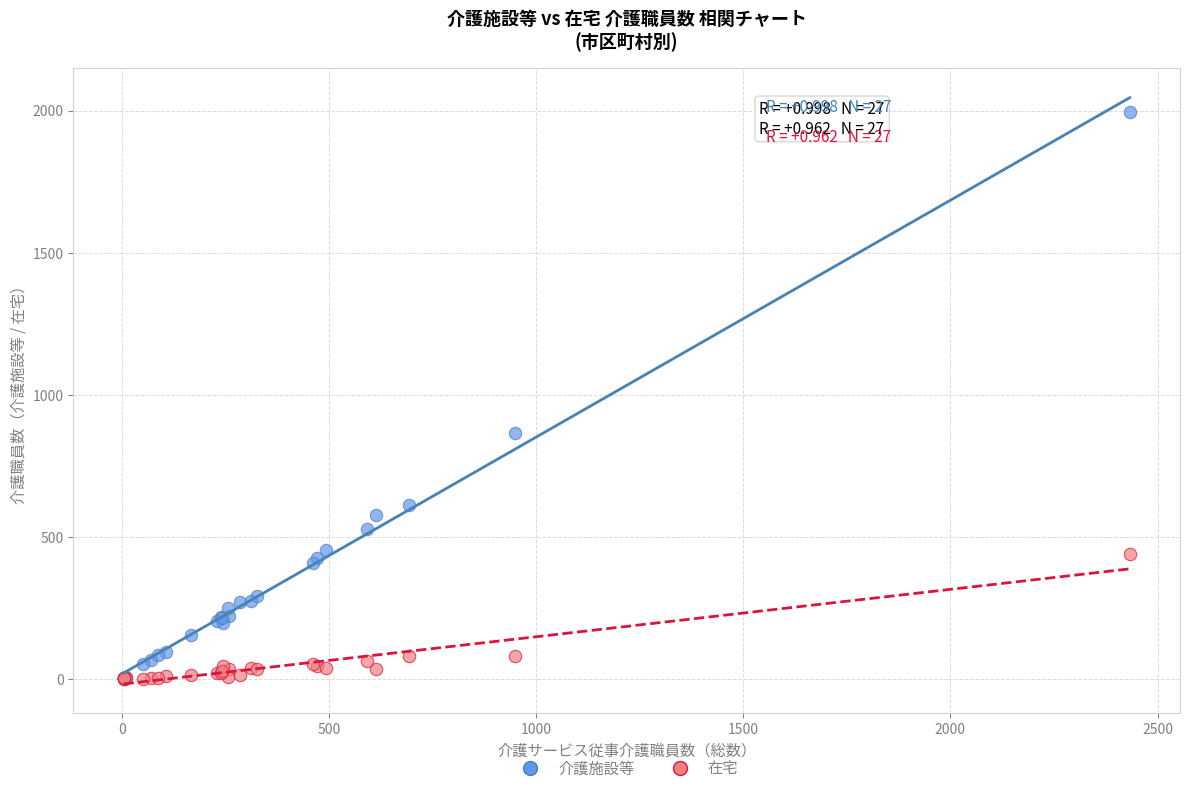

Across all series, what Y value is closest to 996?

866.2